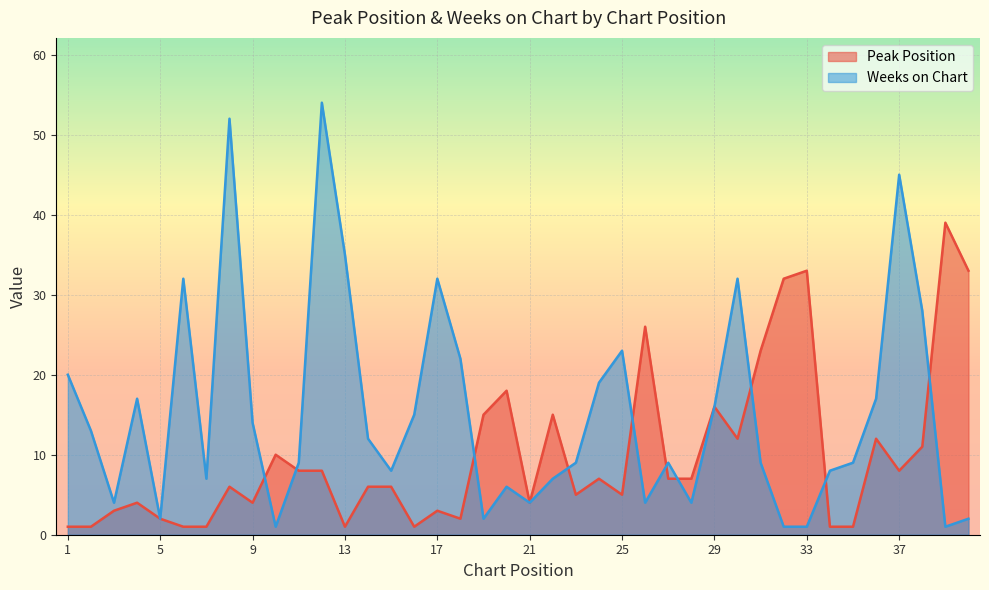

What is the value of the Peak Position point at the 31st from the left?

23